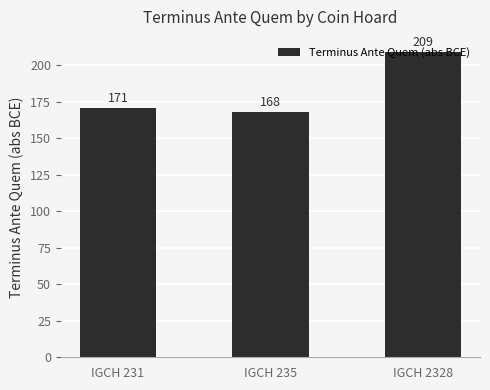

The chart shows a value of 70 at IGCH 231. True or false?

False